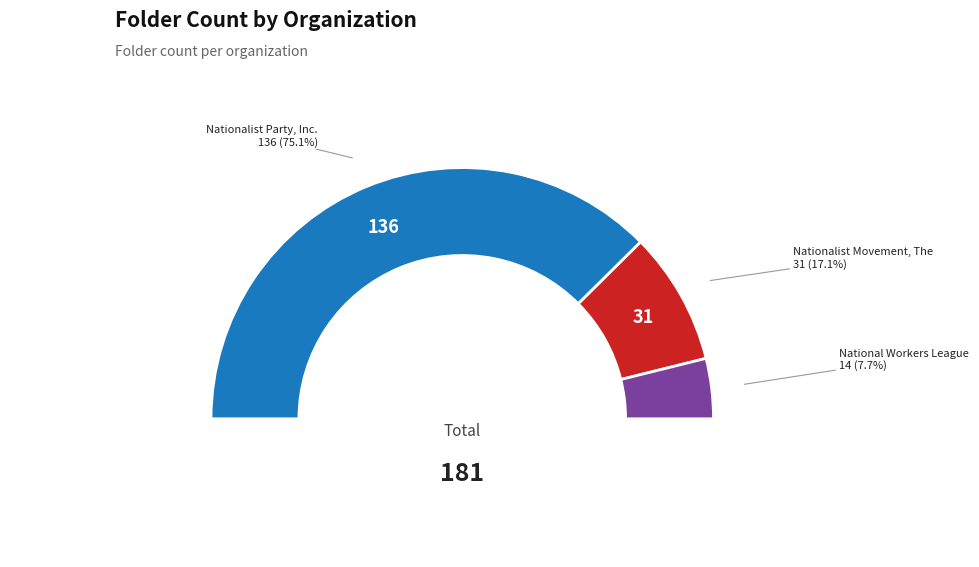

What is the largest slice in the pie chart?

Nationalist Party, Inc.